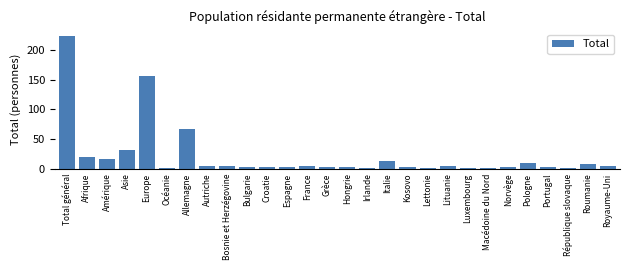

Reading left to right, list all the values displayed in this chart.

224	19	16	32	156	1	67	5	4	2	3	2	4	2	2	1	13	3	1	4	1	1	3	10	3	1	8	5